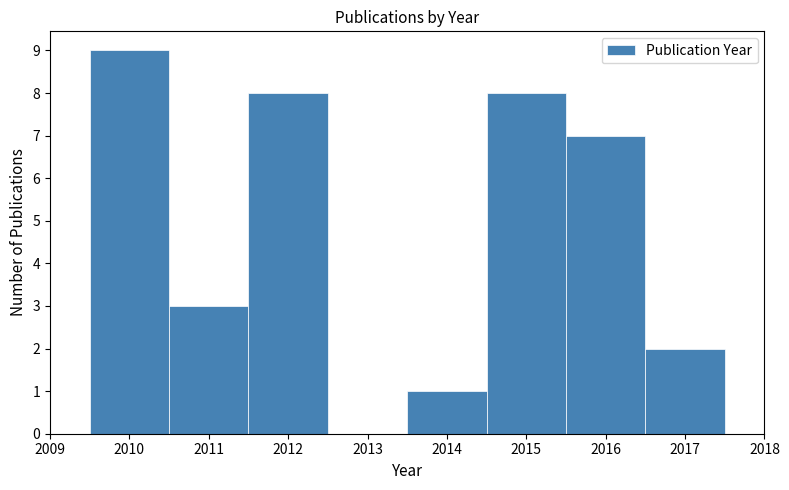

What is the height of the bar covering 2009.5 to 2010.5 on the x-axis? The values are not printed on the chart, so give them approximately, as read against the axis.

9